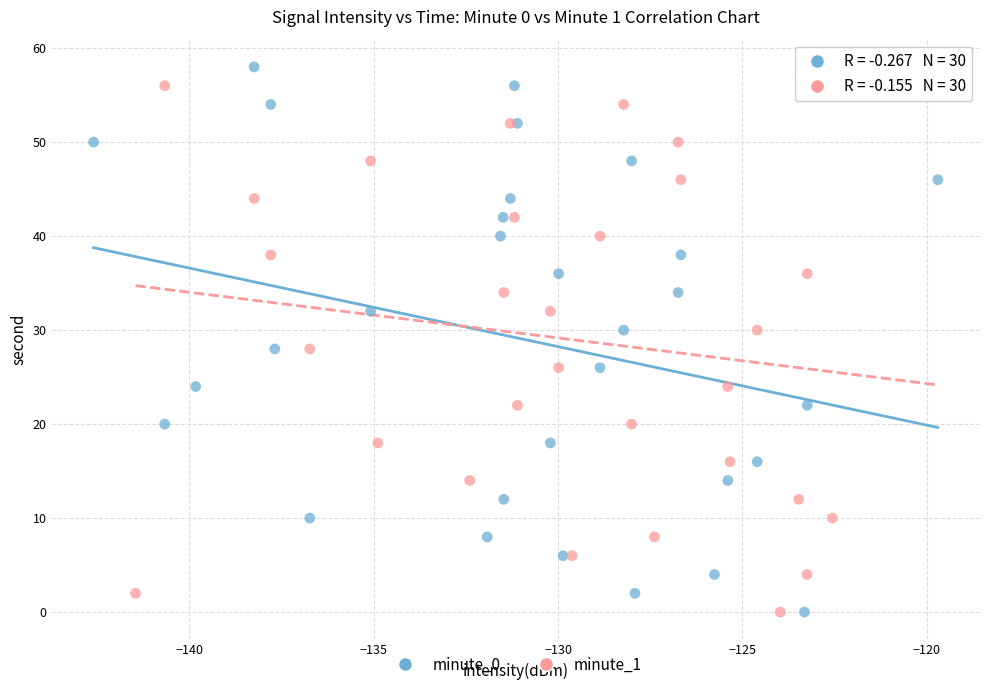

What are all the series names shown in the legend?

minute_0, minute_1